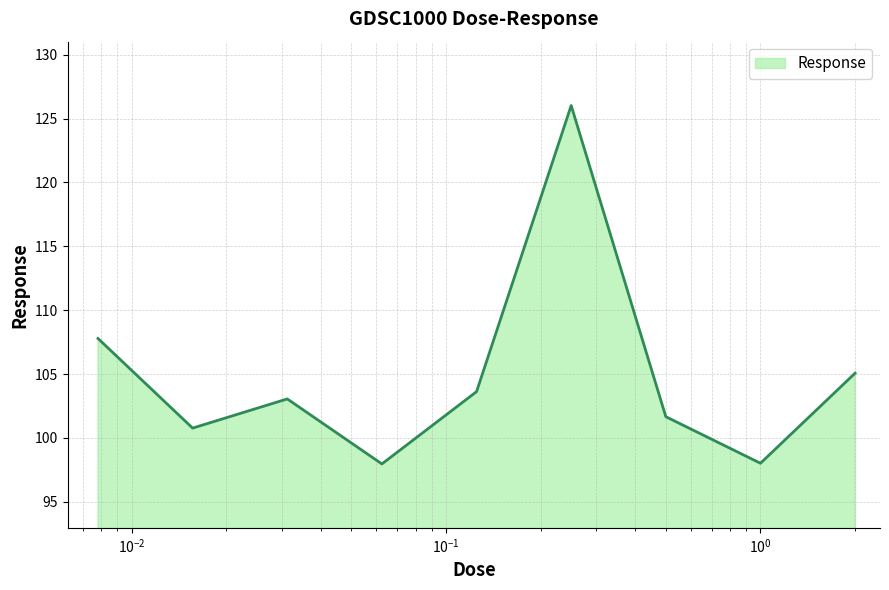

What is the difference between the maximum and minimum values?

28.1